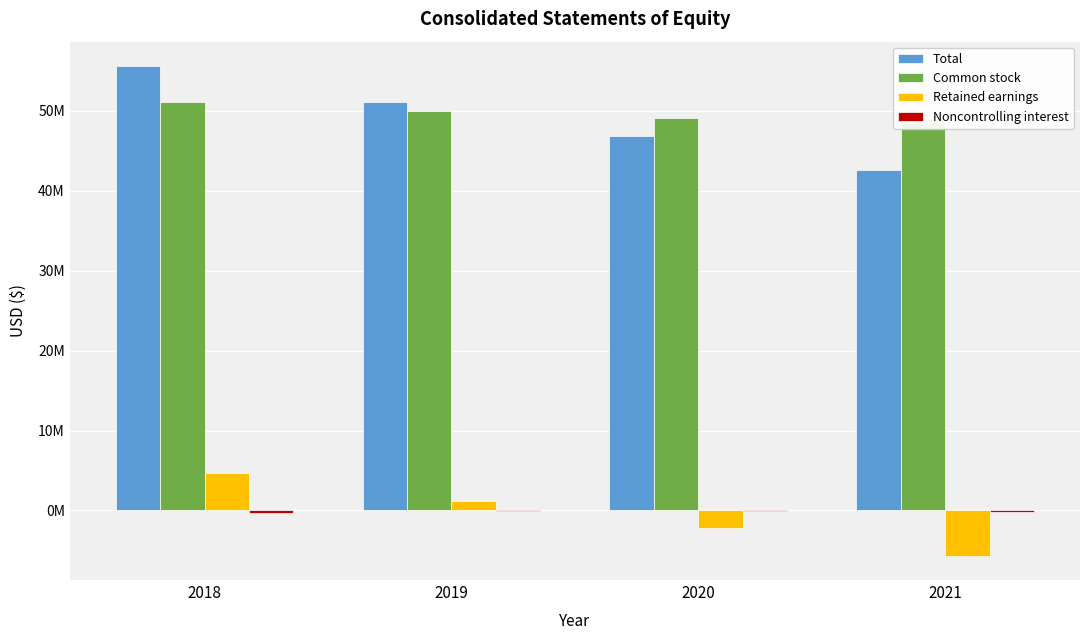

Which series has the largest range (max minus min)?

Total